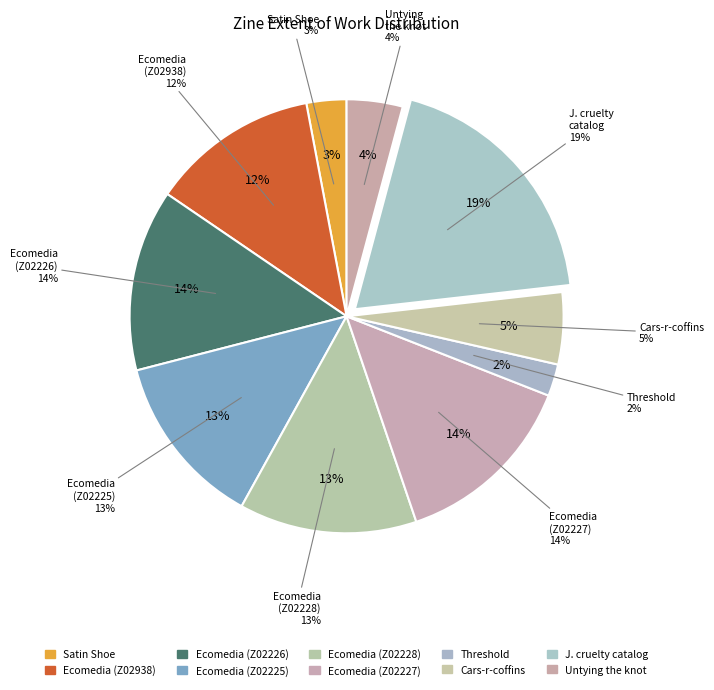

How many segments does this pie chart have?

10